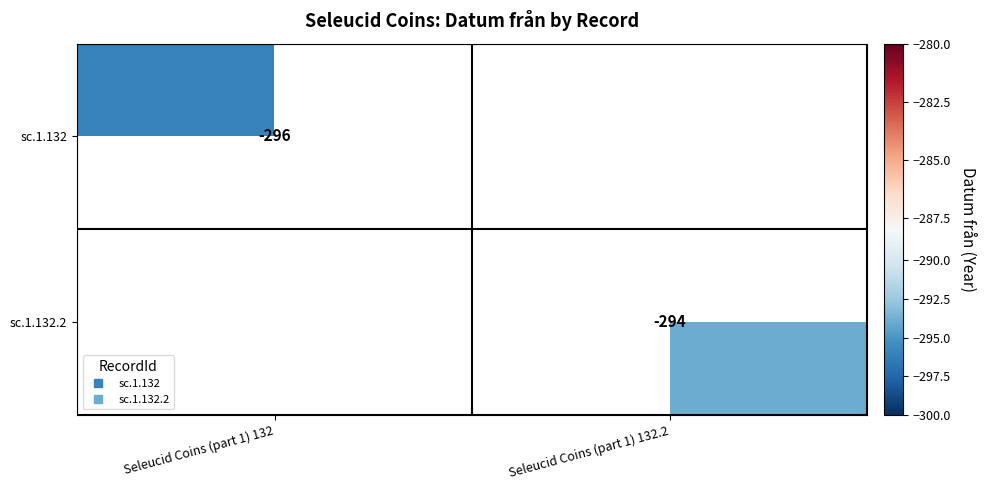

How many distinct data groups are displayed?

2